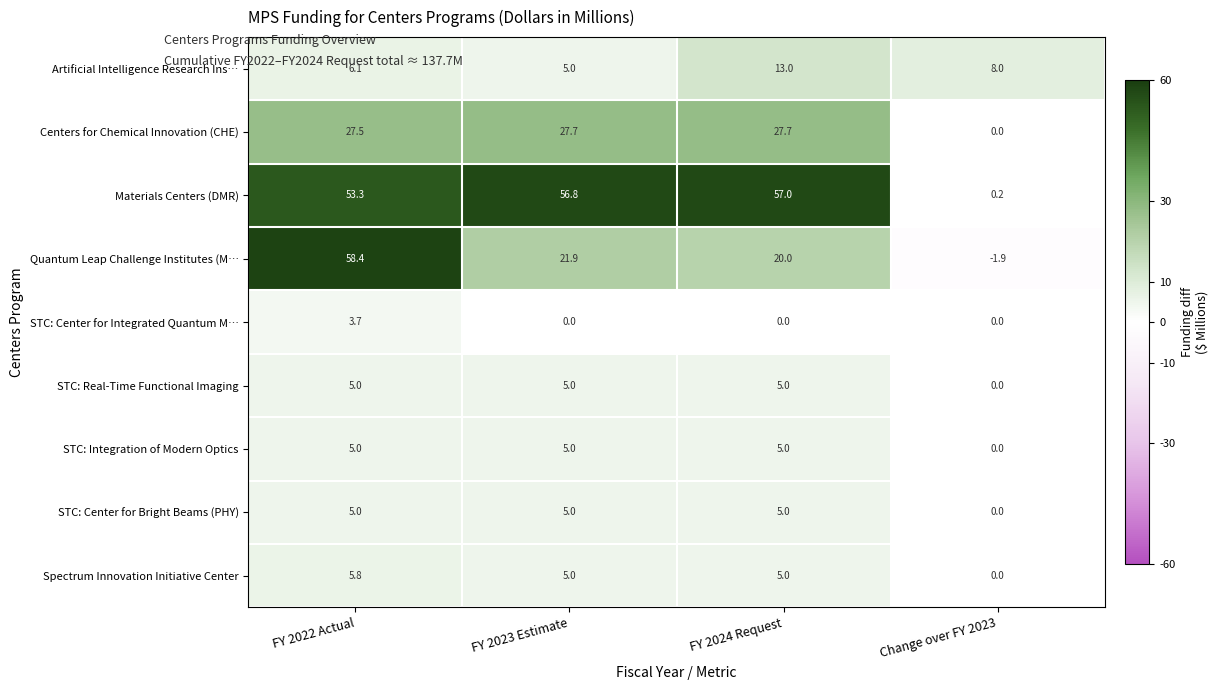

What is the approximate value of Spectrum Innovation Initiative Center at FY 2024 Request?

5.0